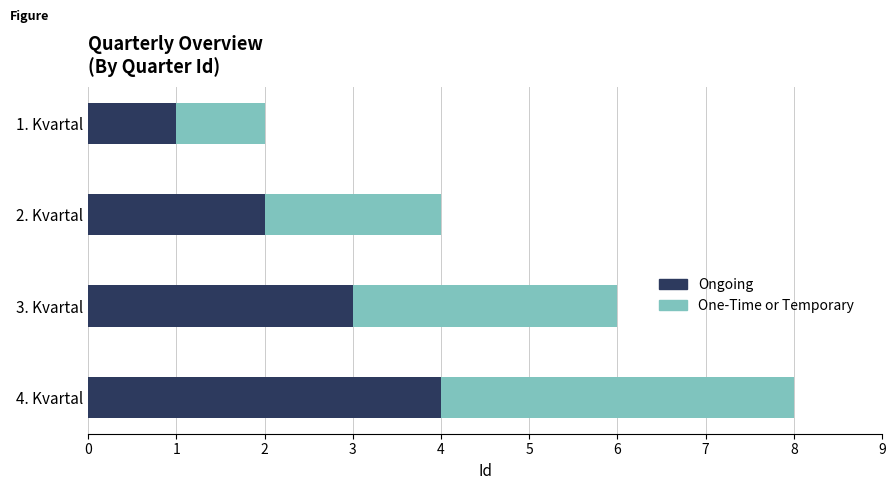

What is the difference between the maximum and minimum values in the Ongoing series?

3